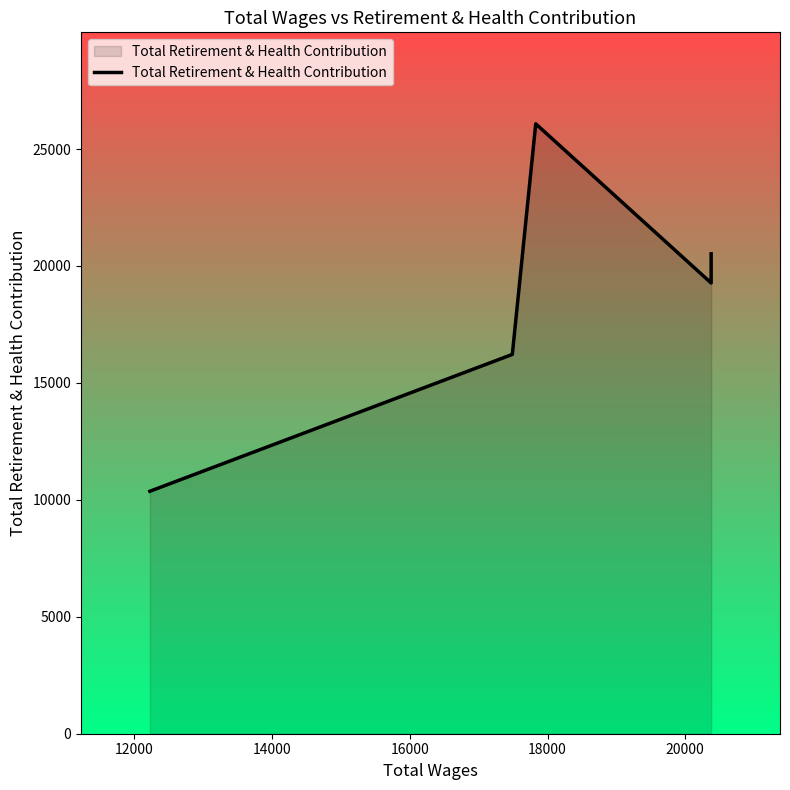

Which has a higher value, 12000 or 14000?

14000